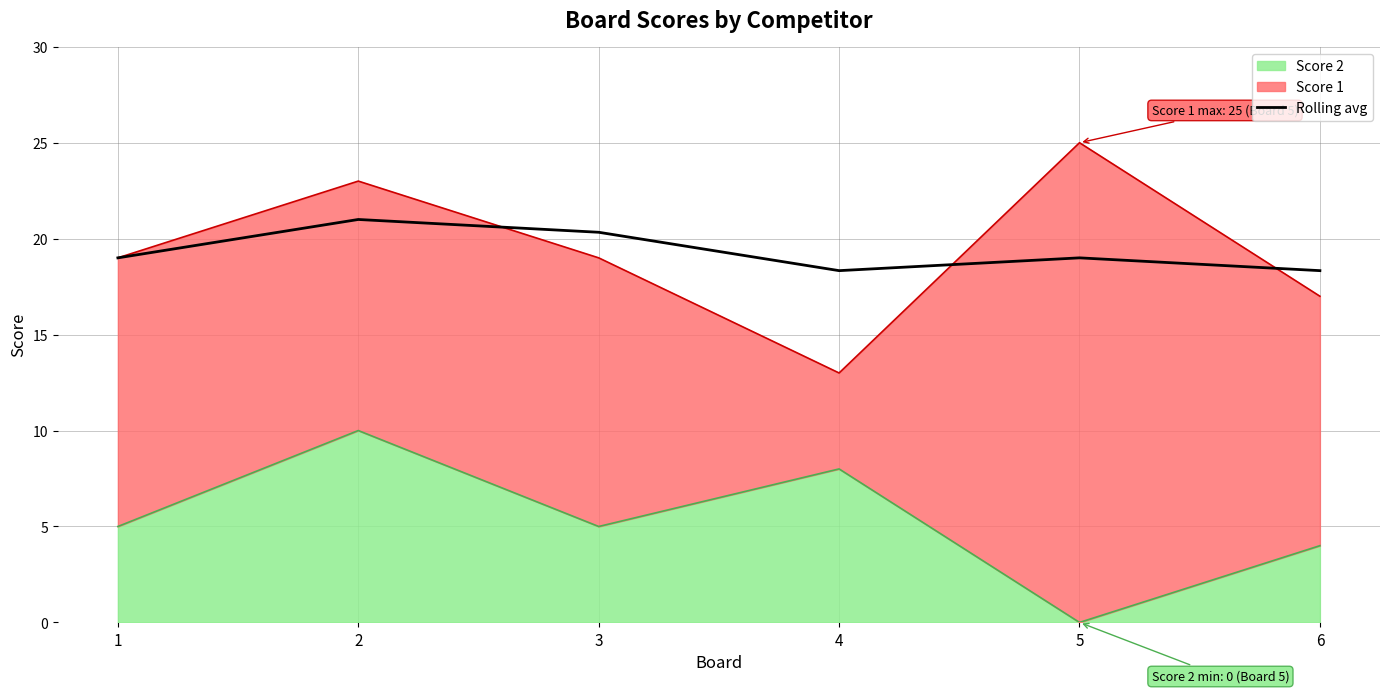

Count the values in the range 18 to 20.

4